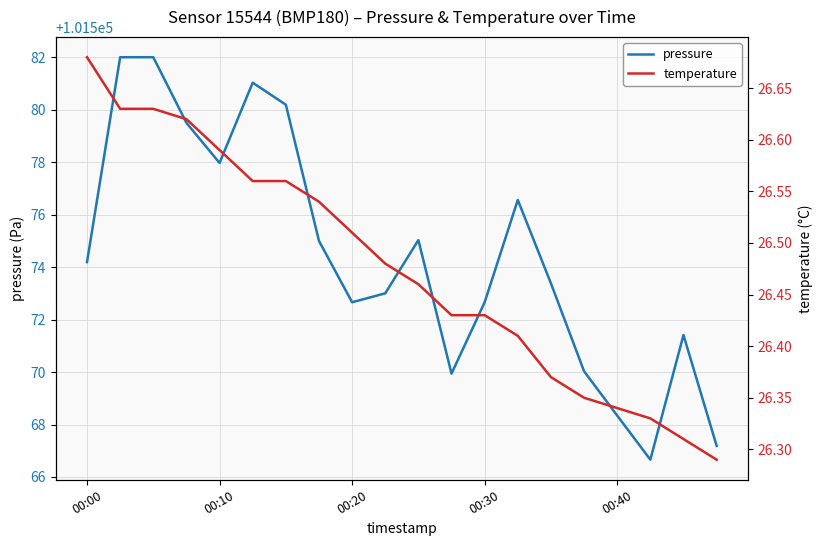

Does the chart have visible grid lines?

Yes